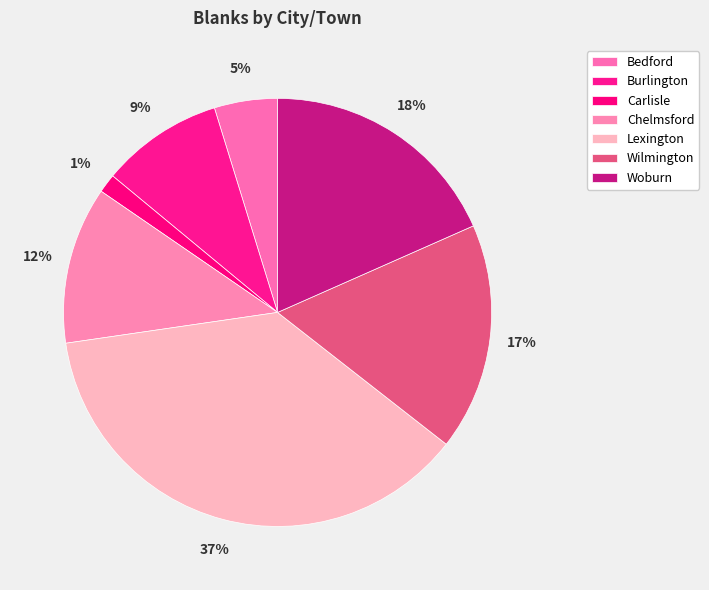

What is the smallest slice in the pie chart?

Carlisle